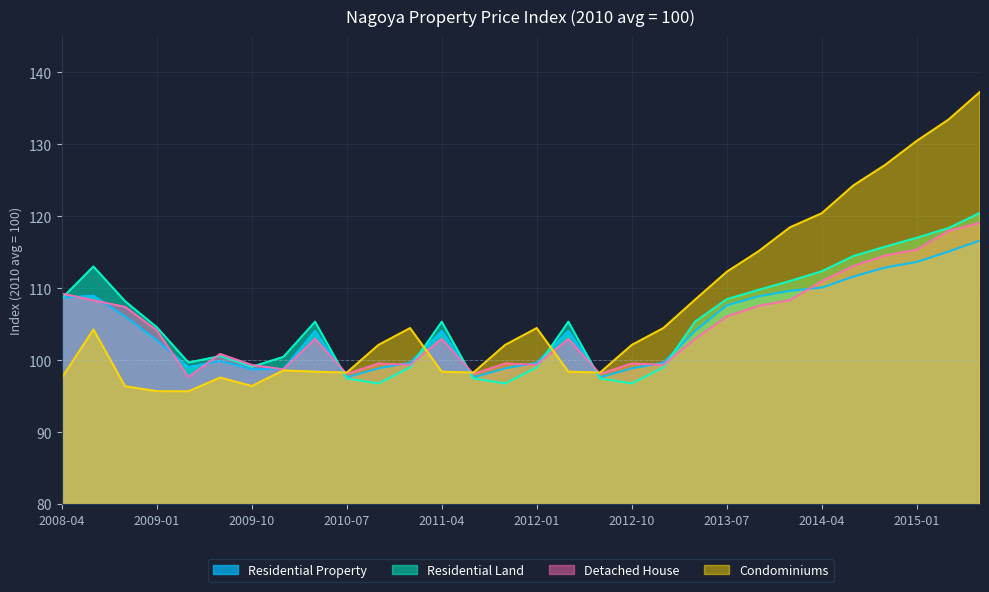

What value does the Detached House series have at 2014-07?

113.1